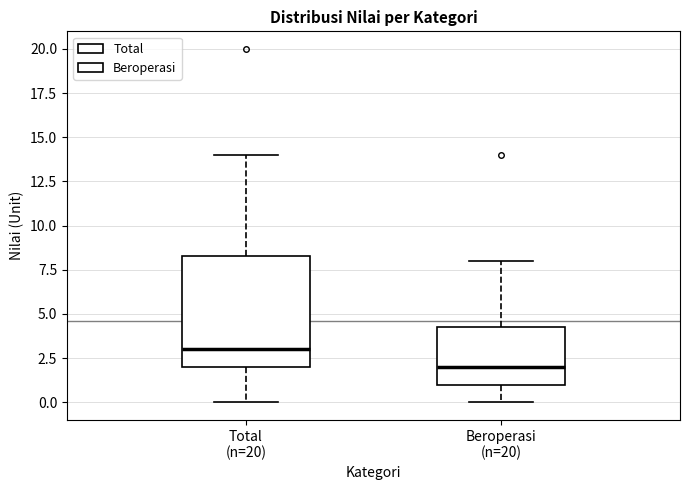

Reading left to right, transcribe this box plot: for each box, give where its median line is, the range the box spans, and where its two whiskers end, as read against the y-axis. The values are not printed on the chart, so give them approximately, as read against the axis.

Total (n=20): median 3.0, box 2.0 to 8.5, whiskers 0.0 to 14.0
Beroperasi (n=20): median 2.0, box 1.0 to 4.5, whiskers 0.0 to 8.0